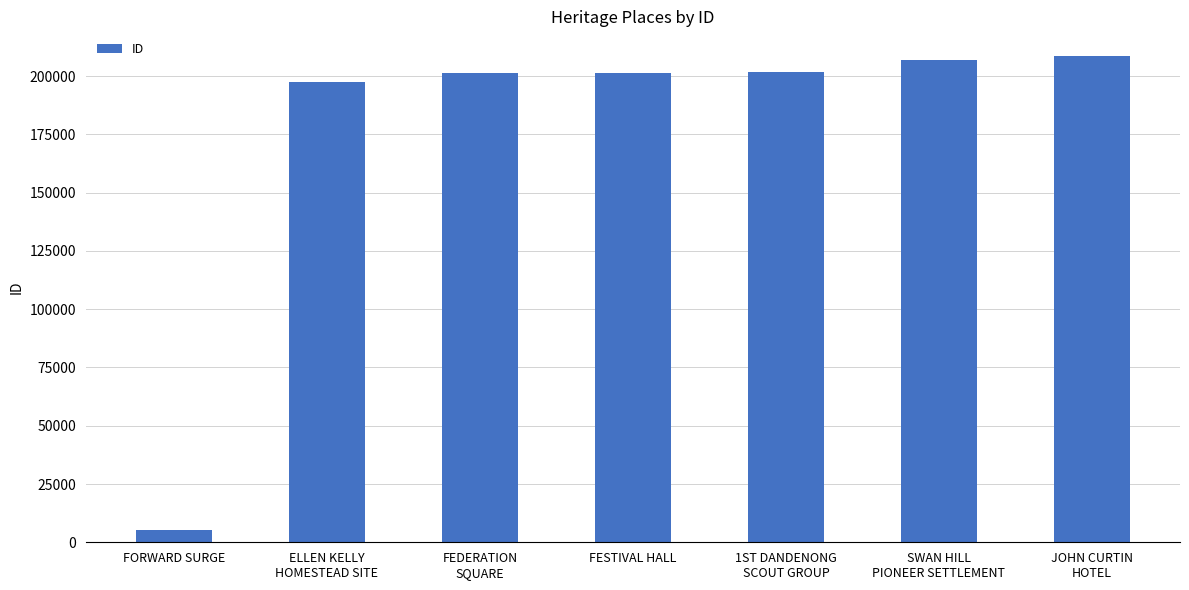

What is the value of the 4th bar from the left?

201568